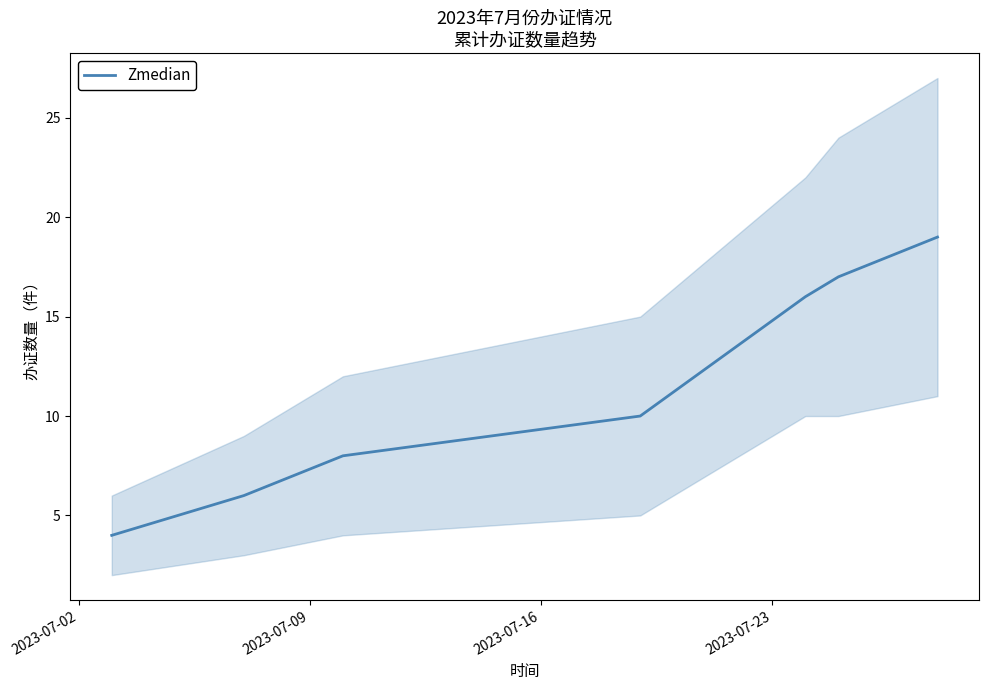

What is the average value?

11